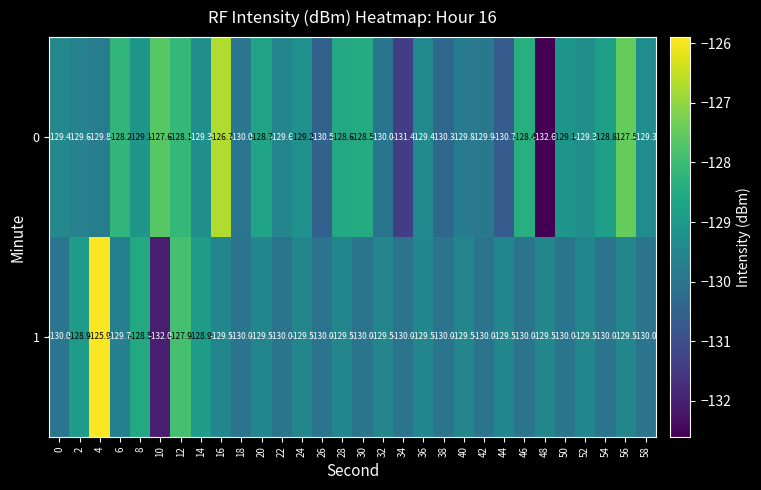

Rank the series by their average value, from highest to lowest.

0, 1